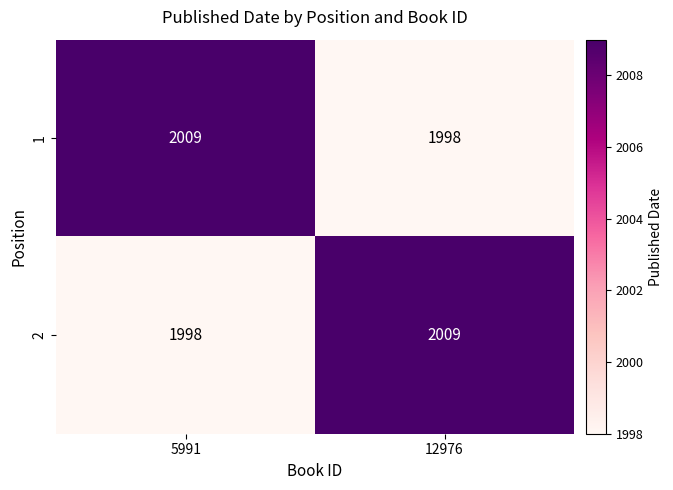

True or false: 1 has a value of 3051 at 5991.

False